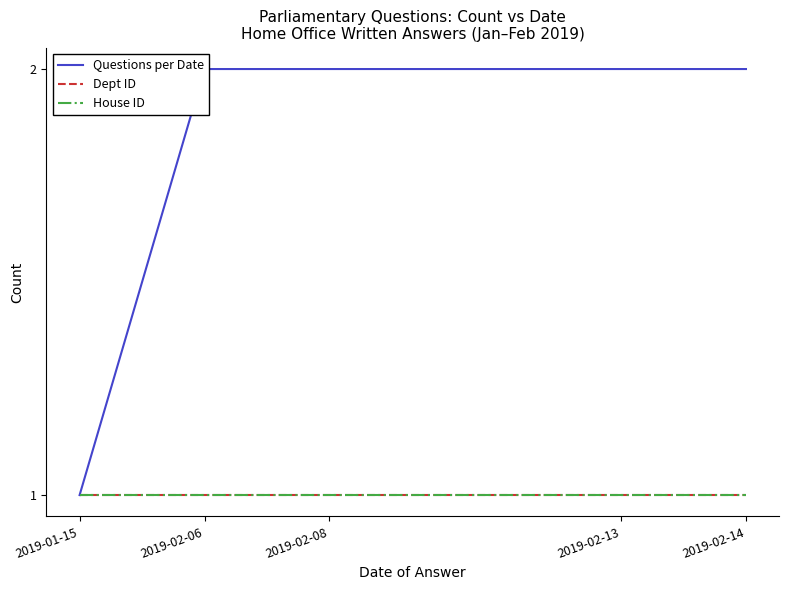

Reading left to right, extract all data points from this chart.

Questions per Date: 1	2	2	2	2
Dept ID: 1	1	1	1	1
House ID: 1	1	1	1	1